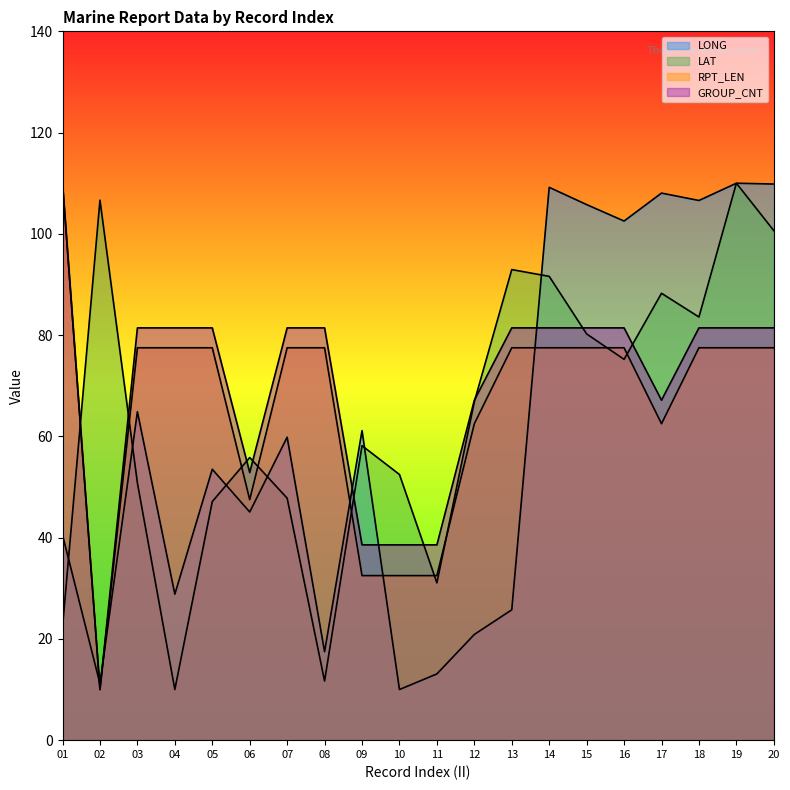

Count the number of categories in the chart.

20